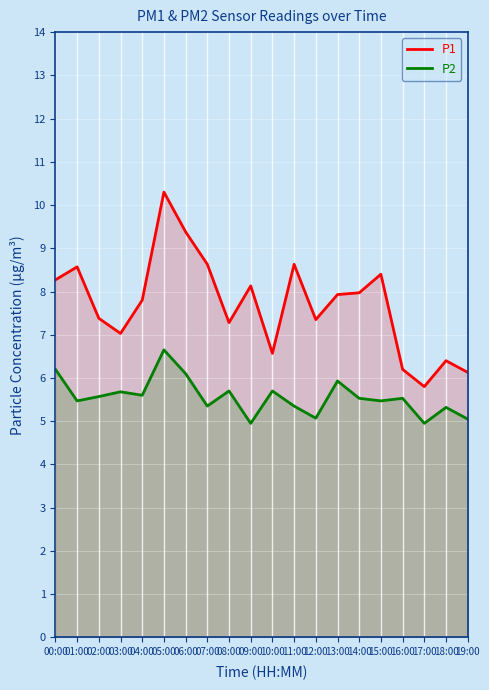

Rank the series by their average value, from lowest to highest.

P2, P1